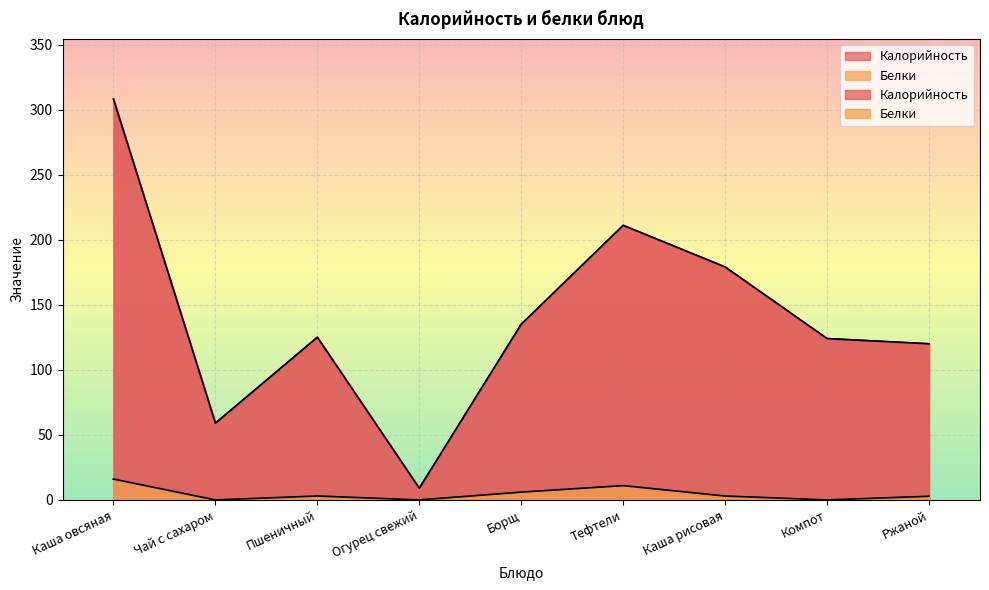

What is the value of the Белки point at the 7th from the left?

3.0